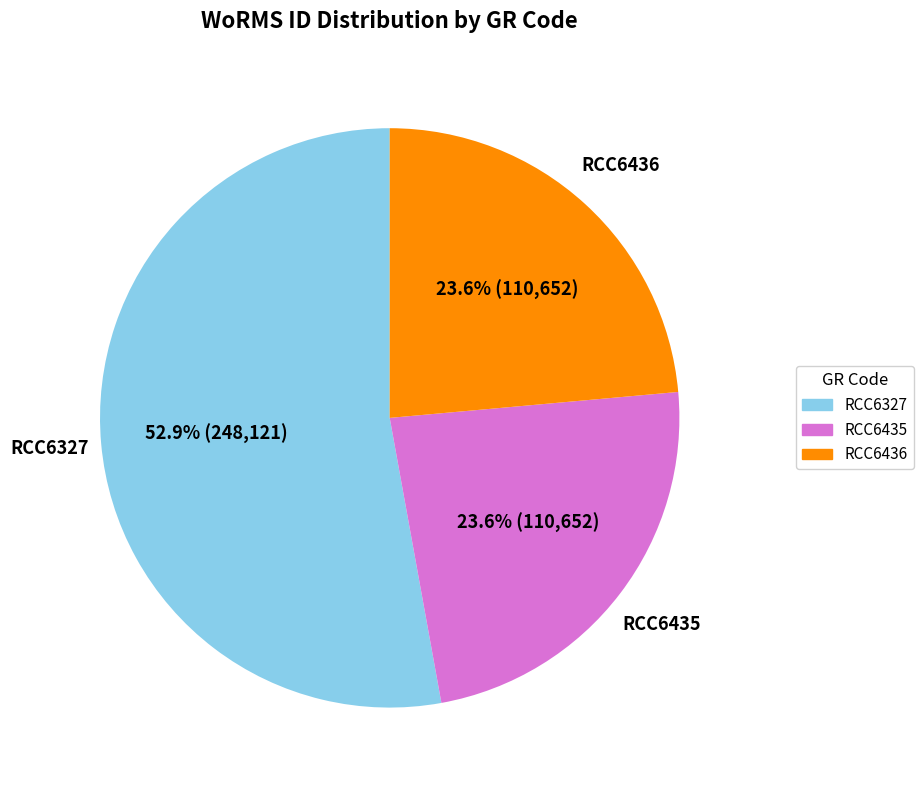

Which slice is the largest?

RCC6327